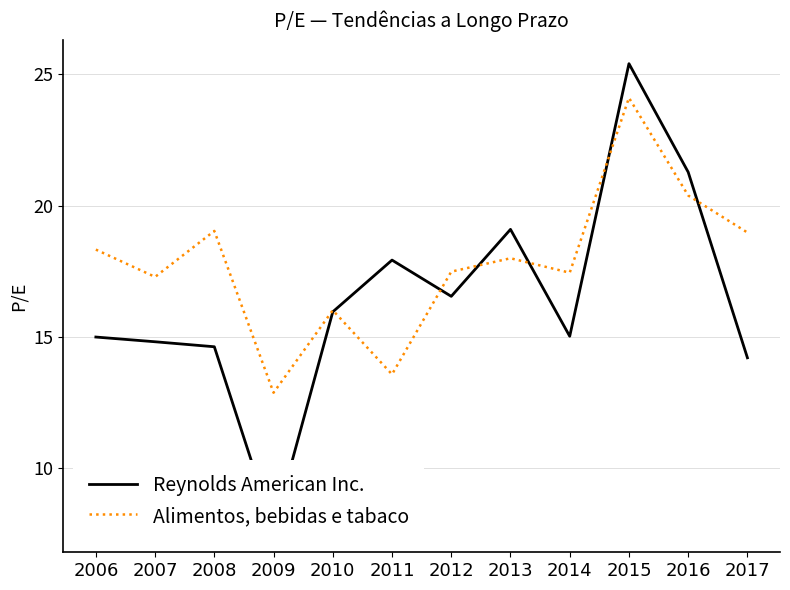

What is the difference between the highest and lowest values at 2016?

0.9